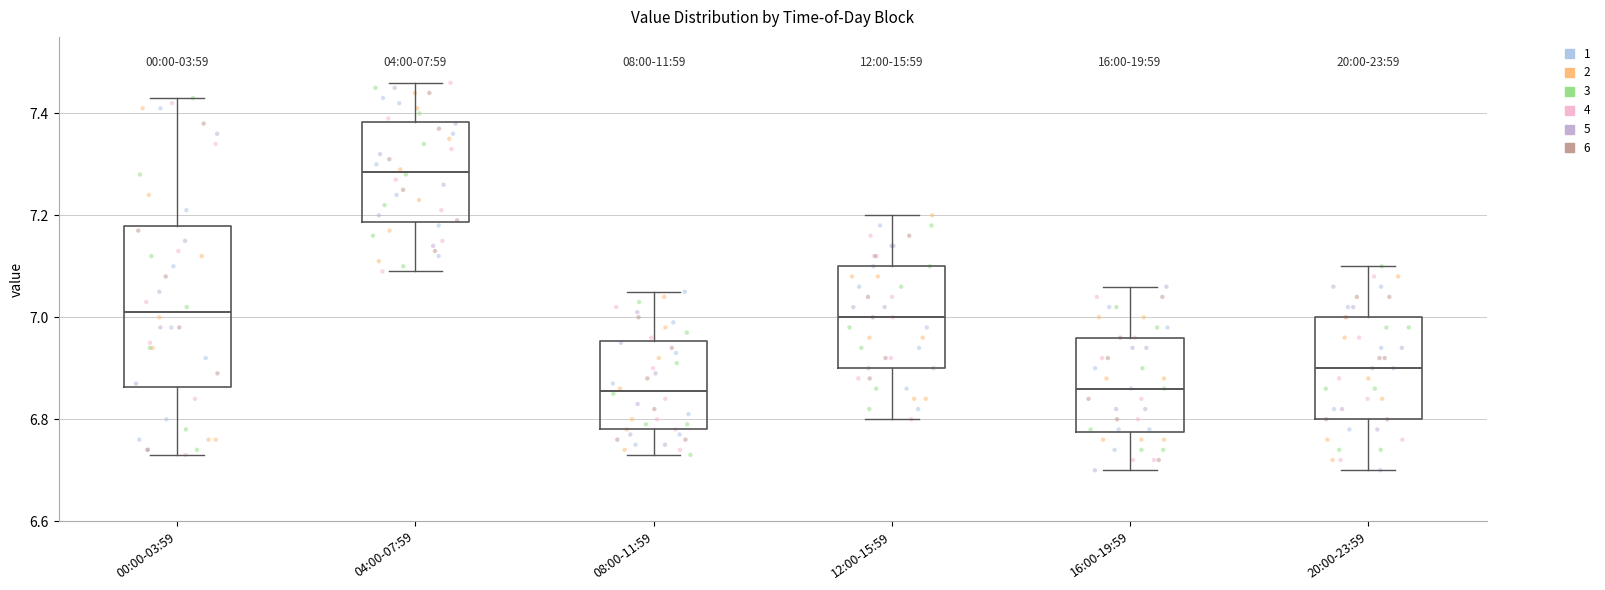

Which box's median line is the highest?

04:00-07:59